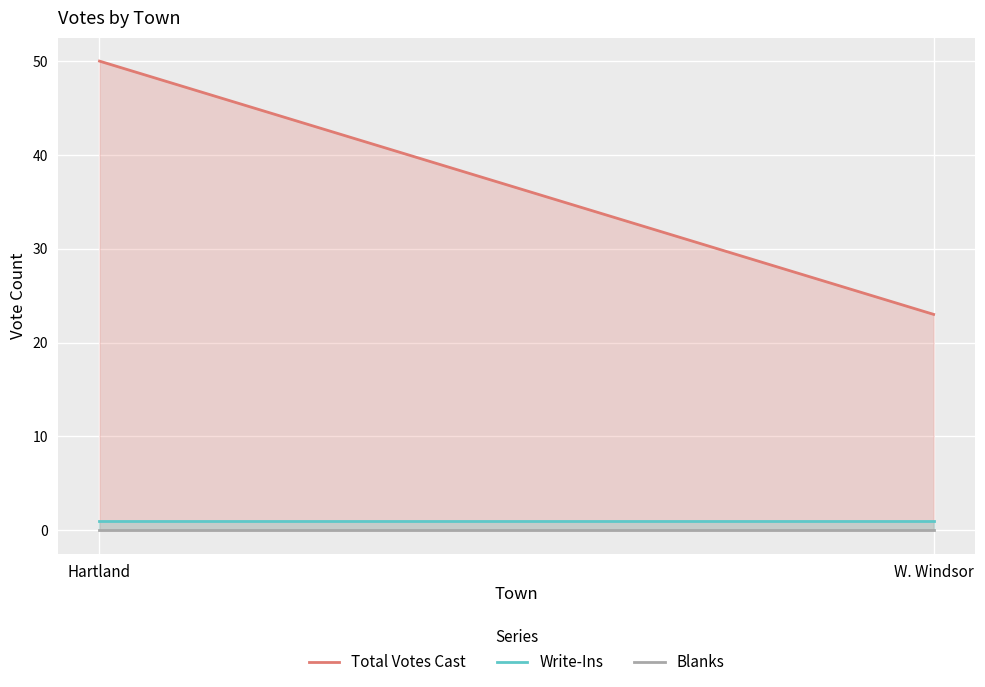

Between Hartland and W. Windsor, which is larger?

Hartland